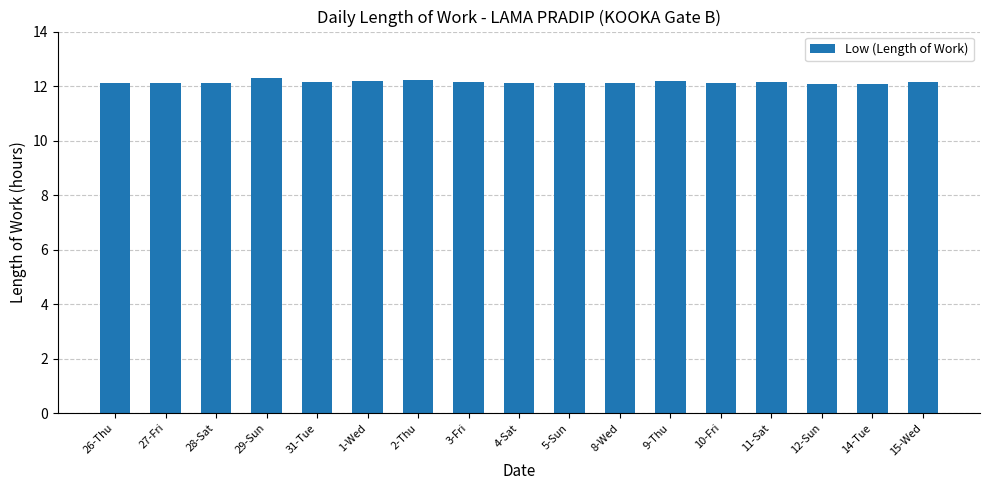

True or false: the data shows 12.1 at 10-Fri.

True